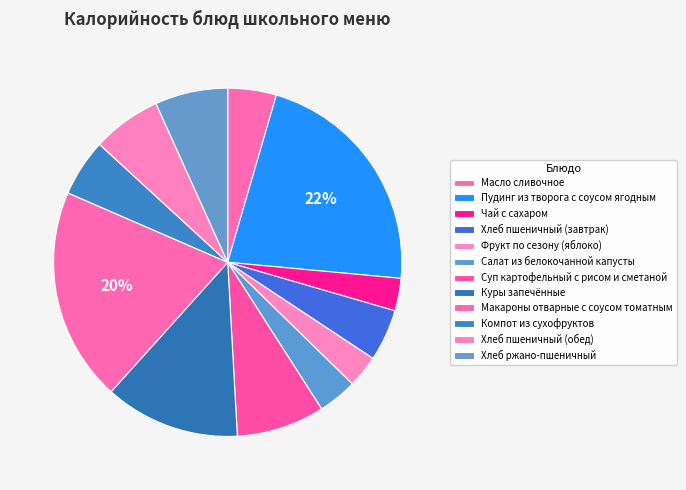

Which has a higher value, Пудинг из творога с соусом ягодным or Суп картофельный с рисом и сметаной?

Пудинг из творога с соусом ягодным